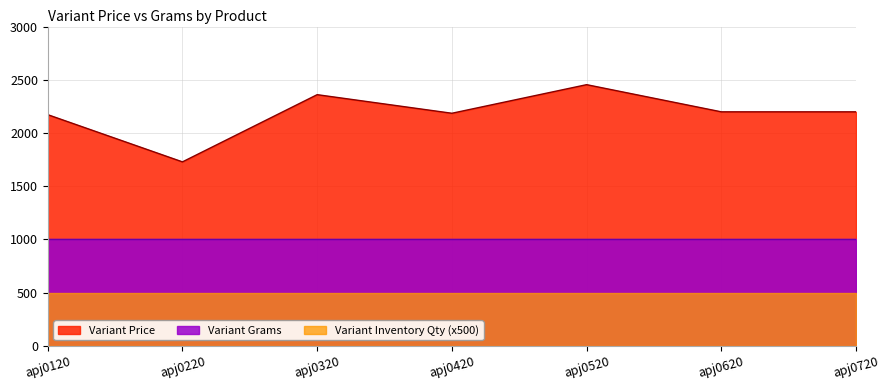

True or false: Variant Grams and Variant Price intersect in this chart.

False